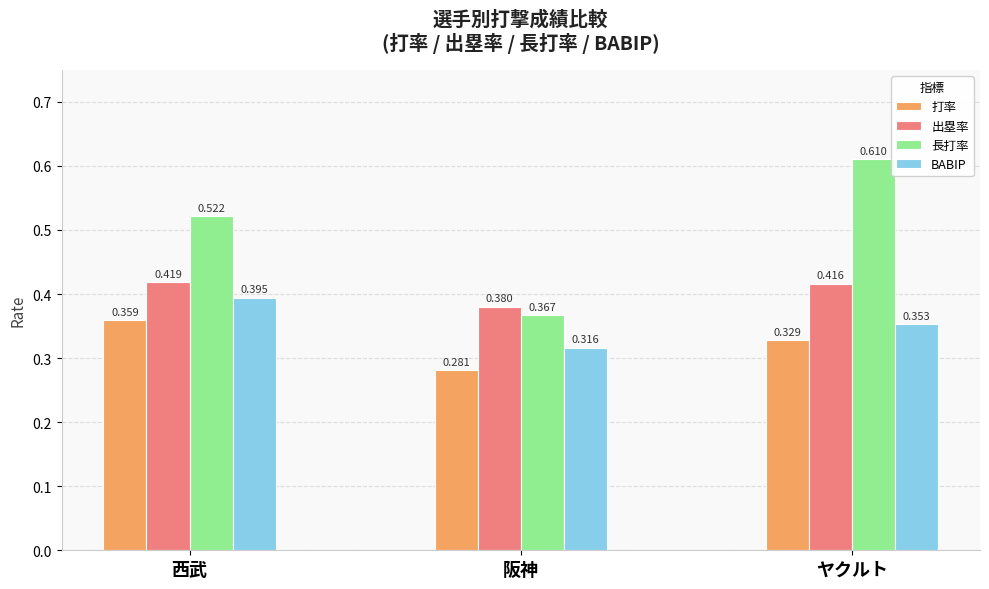

Is it true that 長打率 equals 0.6 at 阪神?

False